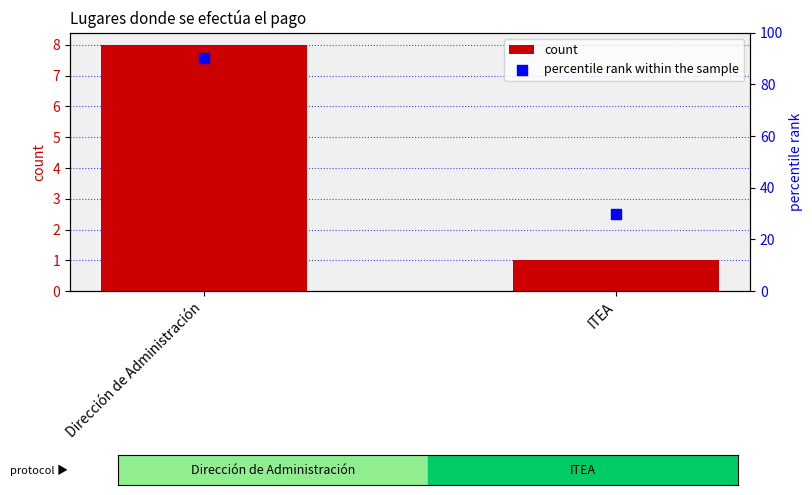

Which series has the largest Y range (max minus min)?

percentile rank within the sample